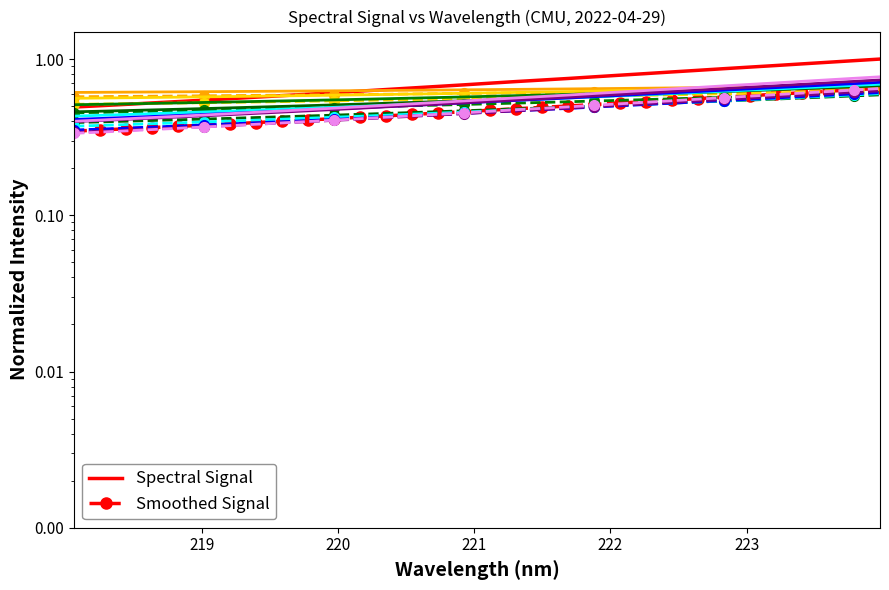

Rank the categories by value from highest to lowest.

223.9802, 223.7895, 223.5987, 223.408, 223.2172, 223.0264, 222.8355, 222.6447, 222.4538, 222.263, 222.0721, 221.8812, 221.6902, 221.4993, 221.3083, 221.1174, 220.9264, 220.7354, 220.5444, 220.3533, 220.1623, 219.9712, 219.7801, 219.589, 219.3979, 219.2067, 219.0156, 218.8244, 218.6332, 218.442, 218.2508, 218.0596